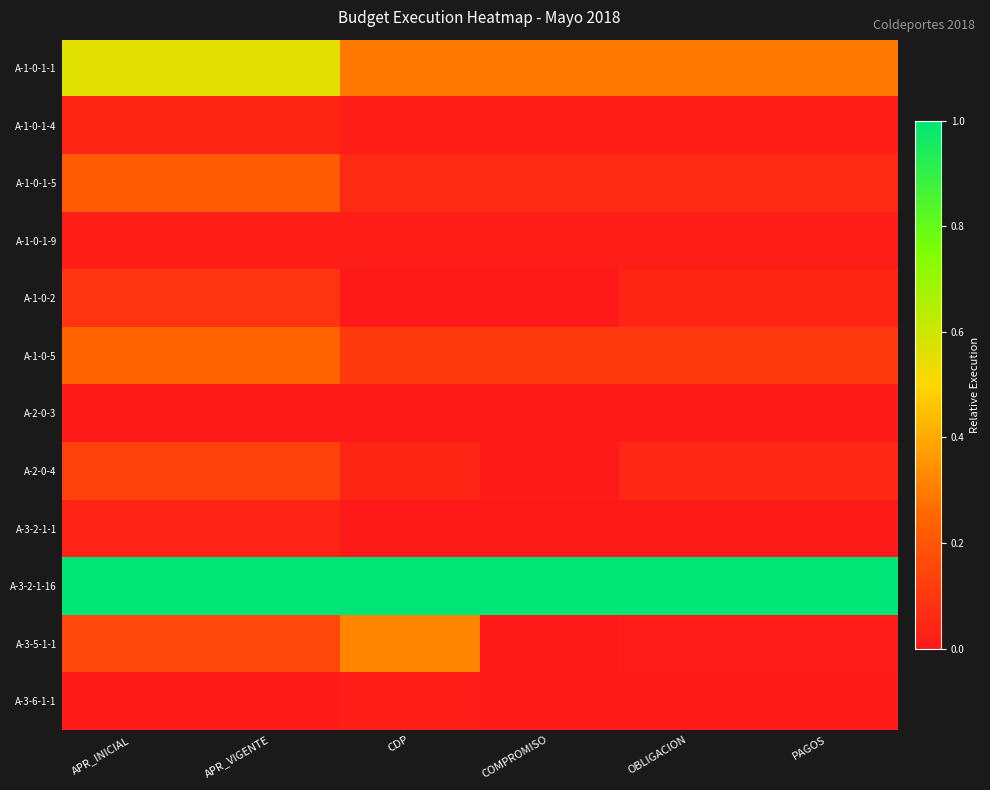

Reading left to right, extract all data points from this chart.

A-1-0-1-1: APR_INICIAL=0.6	APR_VIGENTE=0.6	CDP=0.3	COMPROMISO=0.3	OBLIGACION=0.3	PAGOS=0.3
A-1-0-1-4: APR_INICIAL=0.0	APR_VIGENTE=0.0	CDP=0.0	COMPROMISO=0.0	OBLIGACION=0.0	PAGOS=0.0
A-1-0-1-5: APR_INICIAL=0.2	APR_VIGENTE=0.2	CDP=0.1	COMPROMISO=0.1	OBLIGACION=0.1	PAGOS=0.1
A-1-0-1-9: APR_INICIAL=0.0	APR_VIGENTE=0.0	CDP=0.0	COMPROMISO=0.0	OBLIGACION=0.0	PAGOS=0.0
A-1-0-2: APR_INICIAL=0.1	APR_VIGENTE=0.1	CDP=0.0	COMPROMISO=0.0	OBLIGACION=0.0	PAGOS=0.0
A-1-0-5: APR_INICIAL=0.2	APR_VIGENTE=0.2	CDP=0.1	COMPROMISO=0.1	OBLIGACION=0.1	PAGOS=0.1
A-2-0-3: APR_INICIAL=0.0	APR_VIGENTE=0.0	CDP=0.0	COMPROMISO=0.0	OBLIGACION=0.0	PAGOS=0.0
A-2-0-4: APR_INICIAL=0.1	APR_VIGENTE=0.1	CDP=0.0	COMPROMISO=0.0	OBLIGACION=0.1	PAGOS=0.1
A-3-2-1-1: APR_INICIAL=0.0	APR_VIGENTE=0.0	CDP=0.0	COMPROMISO=0.0	OBLIGACION=0.0	PAGOS=0.0
A-3-2-1-16: APR_INICIAL=1.0	APR_VIGENTE=1.0	CDP=1.0	COMPROMISO=1.0	OBLIGACION=1.0	PAGOS=1.0
A-3-5-1-1: APR_INICIAL=0.2	APR_VIGENTE=0.2	CDP=0.3	COMPROMISO=0.0	OBLIGACION=0.0	PAGOS=0.0
A-3-6-1-1: APR_INICIAL=0.0	APR_VIGENTE=0.0	CDP=0.0	COMPROMISO=0.0	OBLIGACION=0.0	PAGOS=0.0